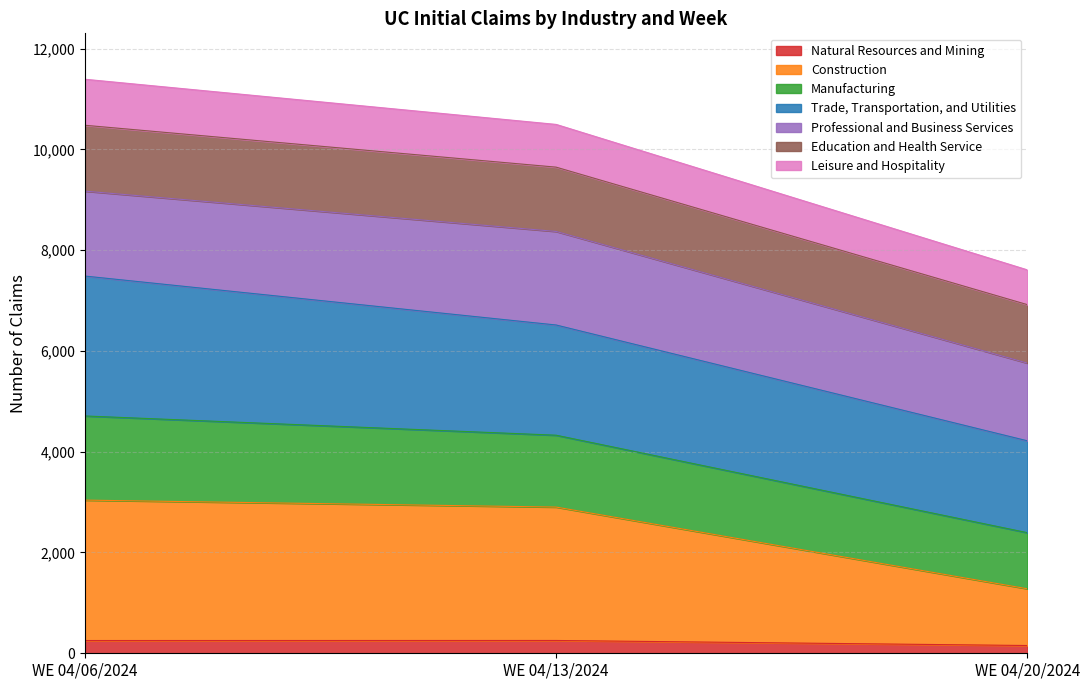

How many lines are shown in the chart?

7